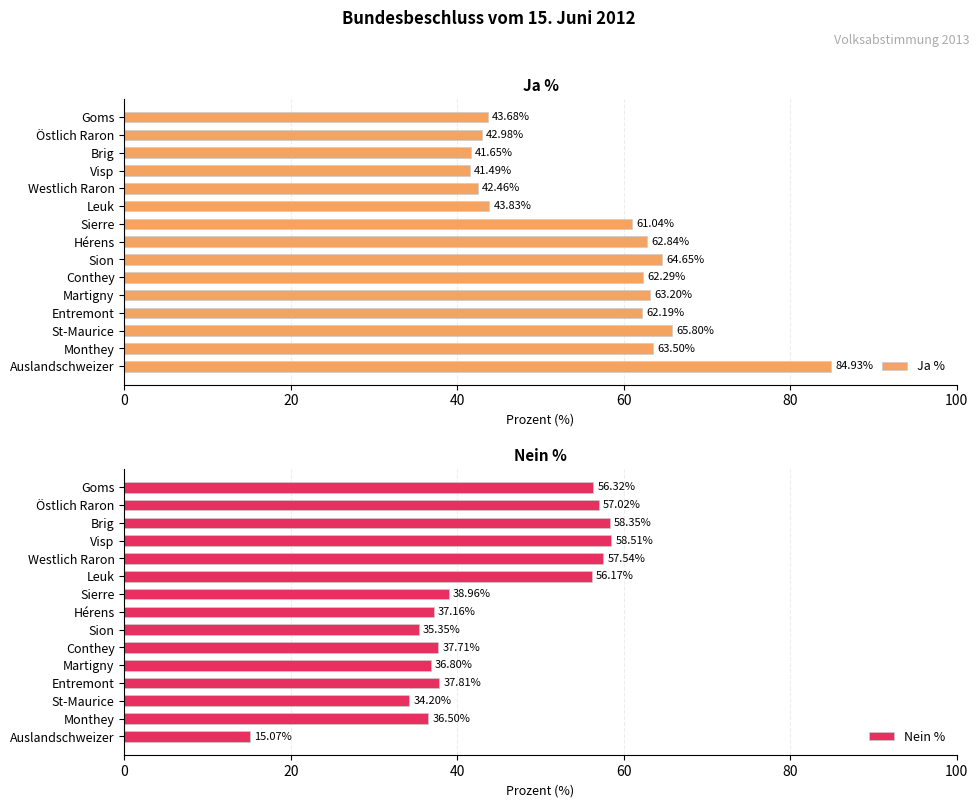

Rank the categories by Ja % value from highest to lowest.

Auslandschweizer, St-Maurice, Sion, Monthey, Martigny, Hérens, Conthey, Entremont, Sierre, Leuk, Goms, Östlich Raron, Westlich Raron, Brig, Visp